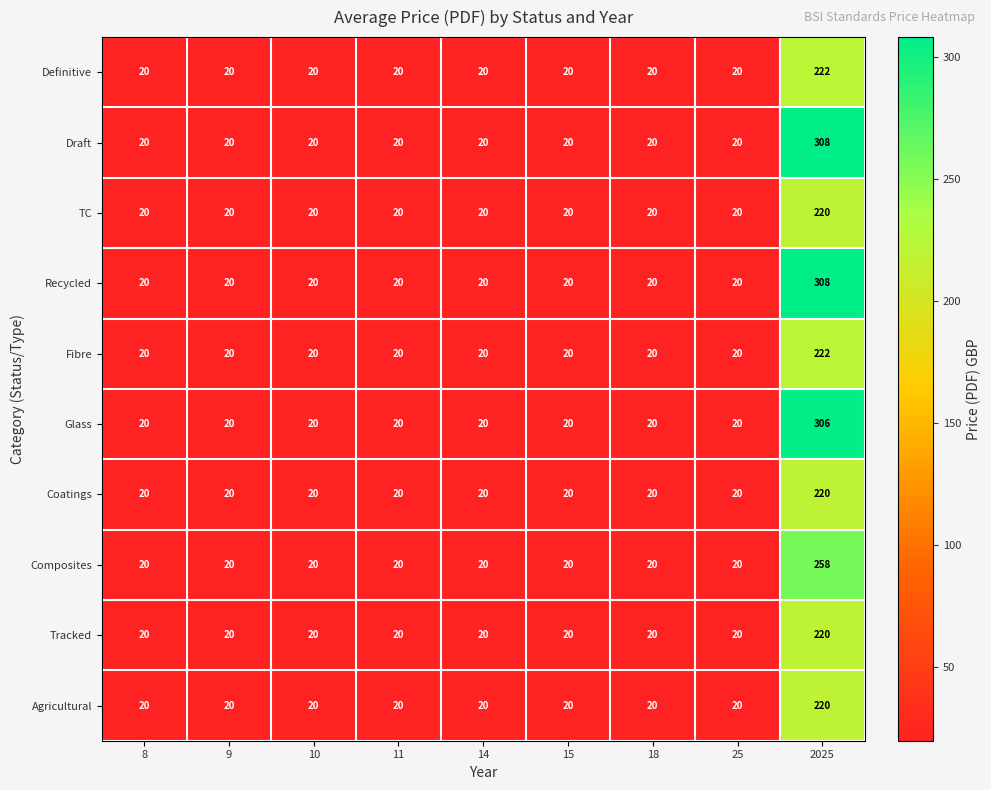

At which label does TC reach its peak?

2025